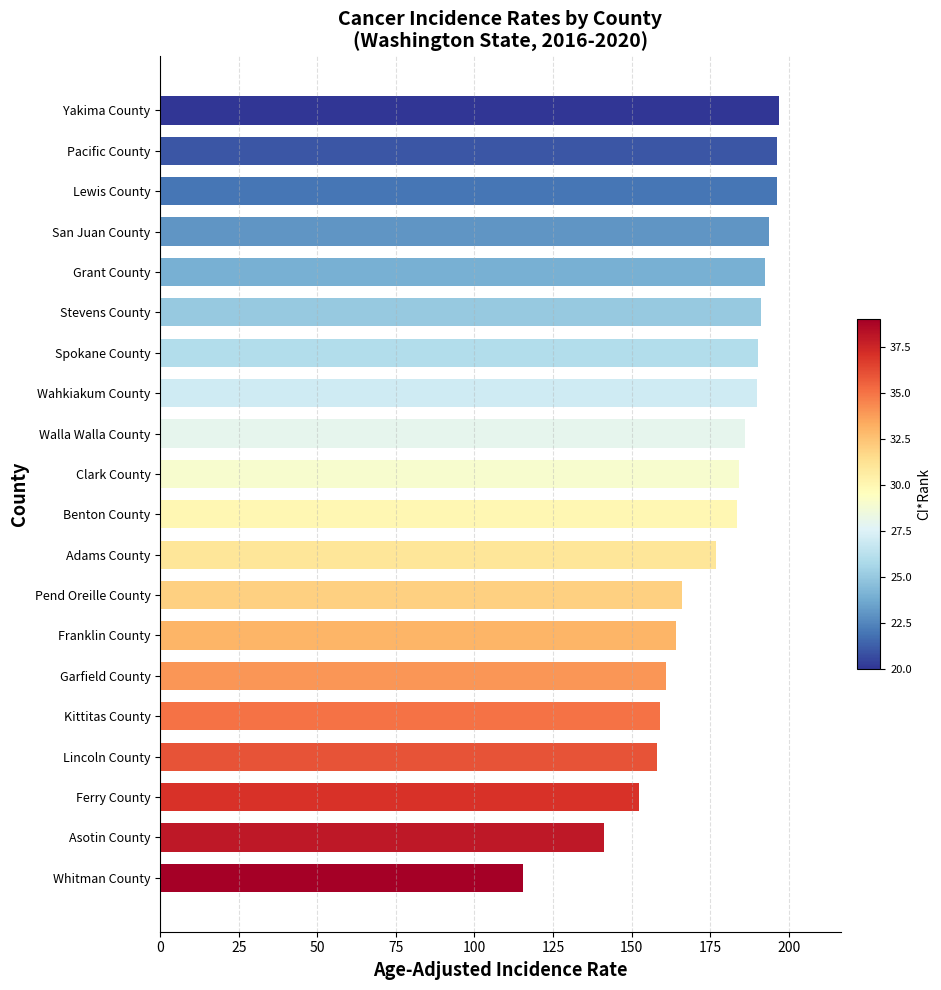

What is the difference between the maximum and second lowest values?

55.5